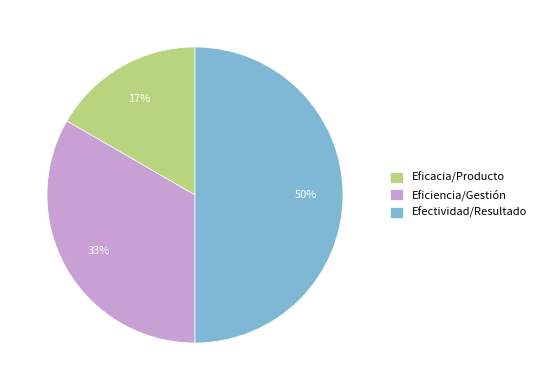

Is it true that Eficiencia/Gestión is 25% of the pie?

False